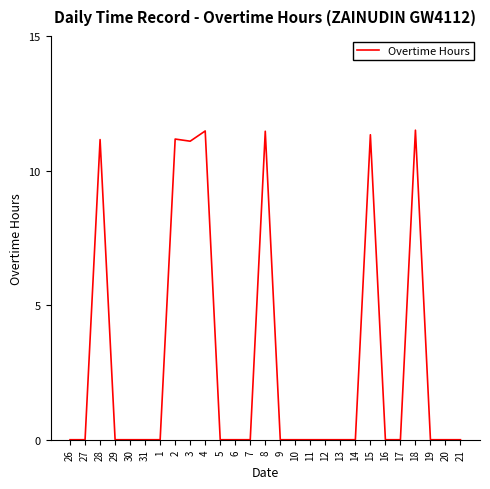

What is the maximum value shown in the chart?

11.5